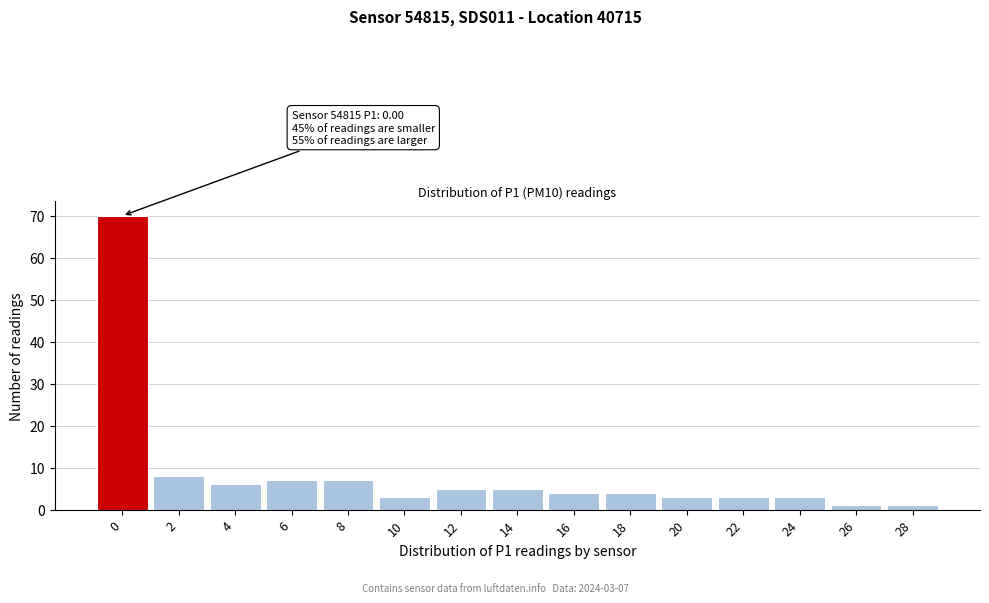

Reading right to left, transcribe all the data shown in this chart.

28=1	26=1	24=3	22=3	20=3	18=4	16=4	14=5	12=5	10=3	8=7	6=7	4=6	2=8	0=70